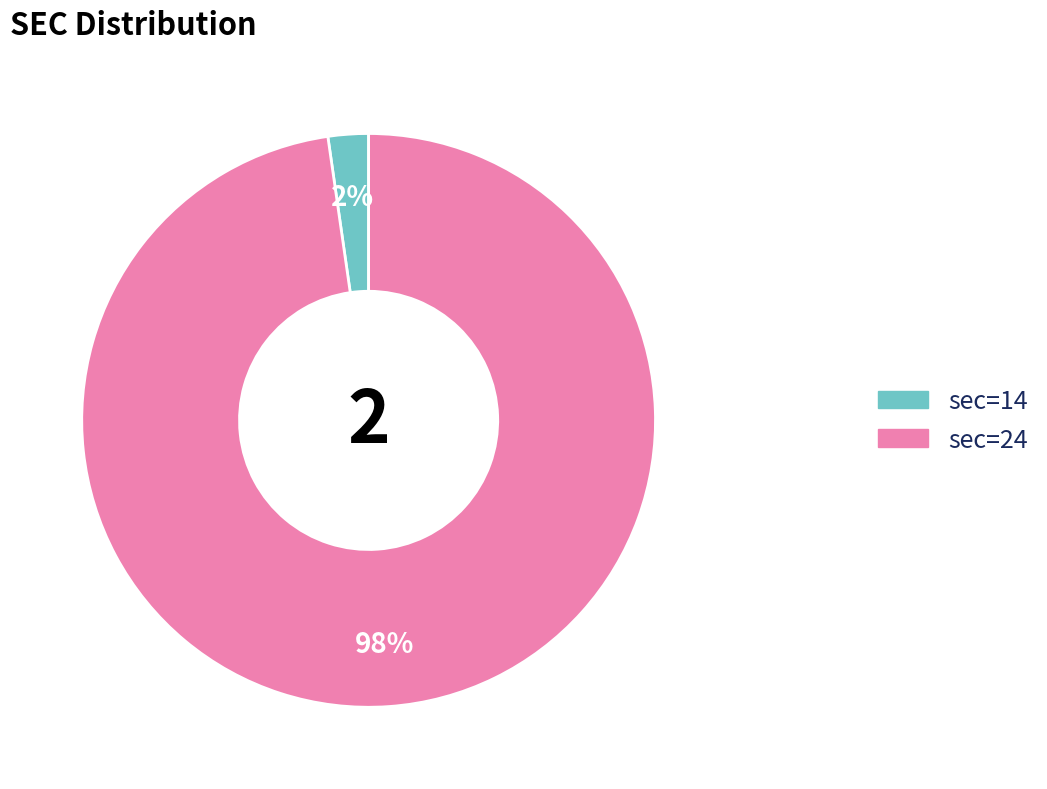

Does any single category account for the majority?

Yes